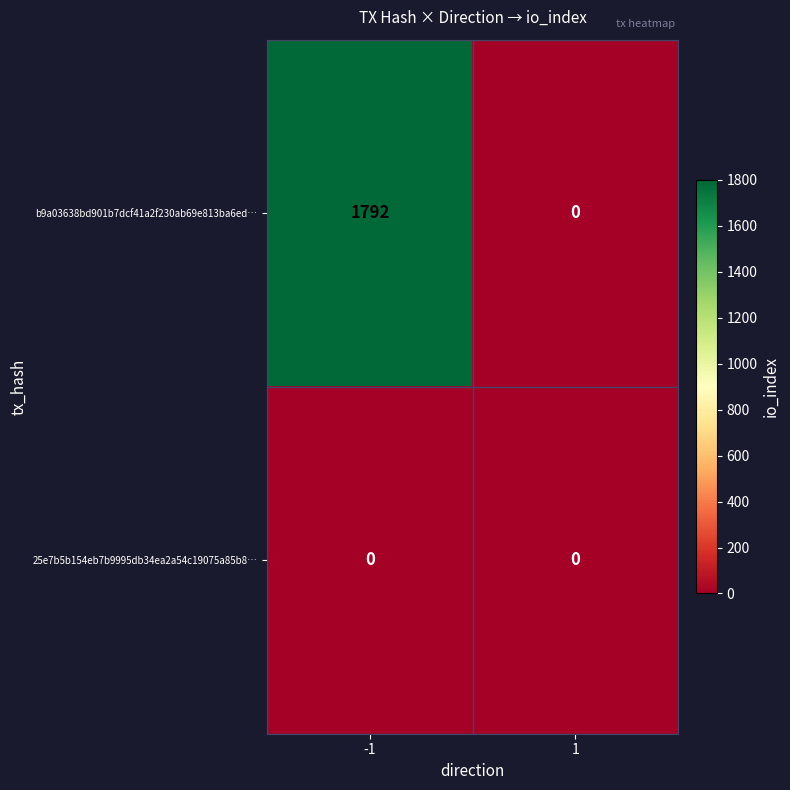

List the series in order of their overall mean, highest first.

b9a03638bd901b7dcf41a2f230ab69e813ba6ed…, 25e7b5b154eb7b9995db34ea2a54c19075a85b8…